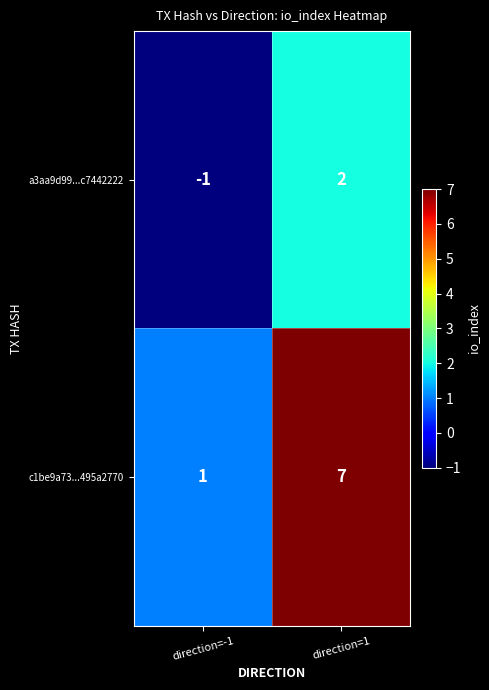

Which label corresponds to the largest value in the chart?

direction=1